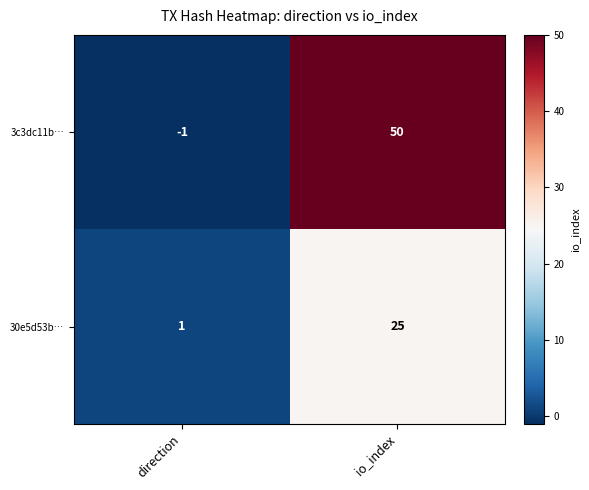

Between direction and io_index, which series saw the biggest shift?

3c3dc11b…